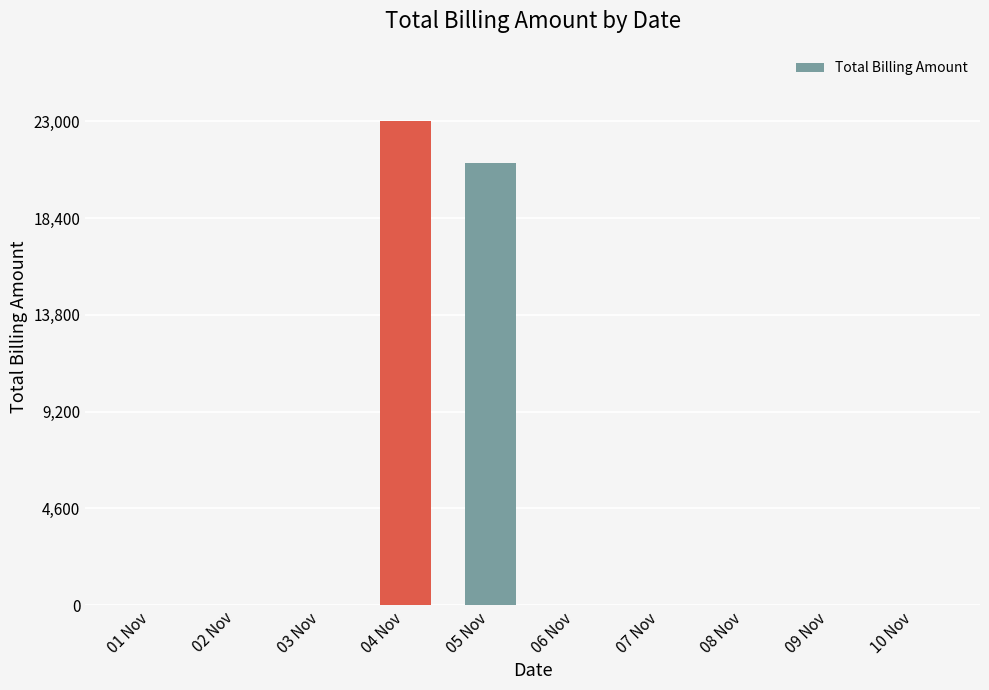

Where is the data nearest to the value 11500?

05 Nov